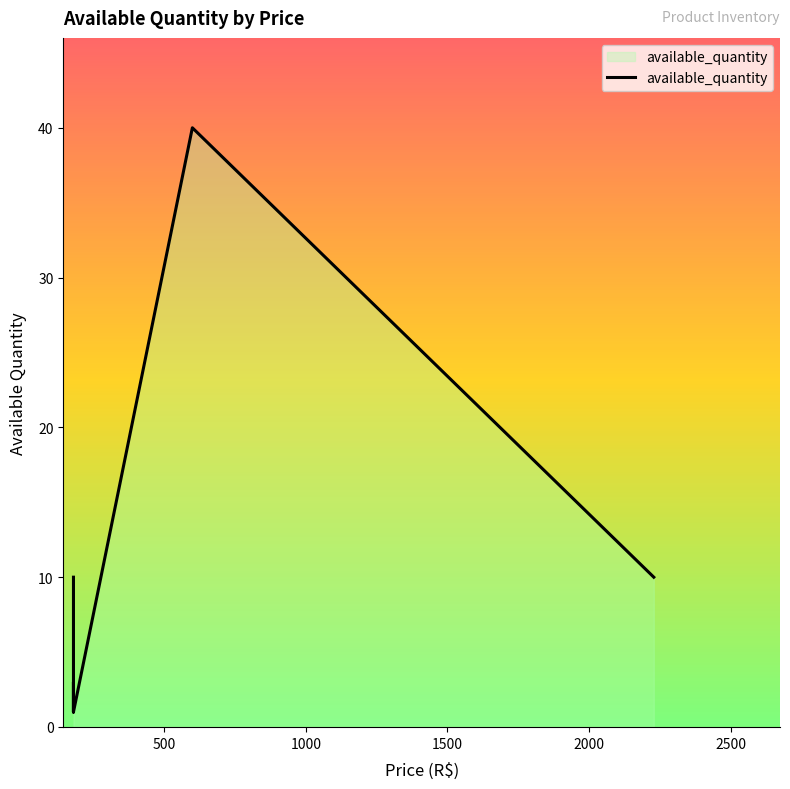

The value at 179 is 2. True or false?

True